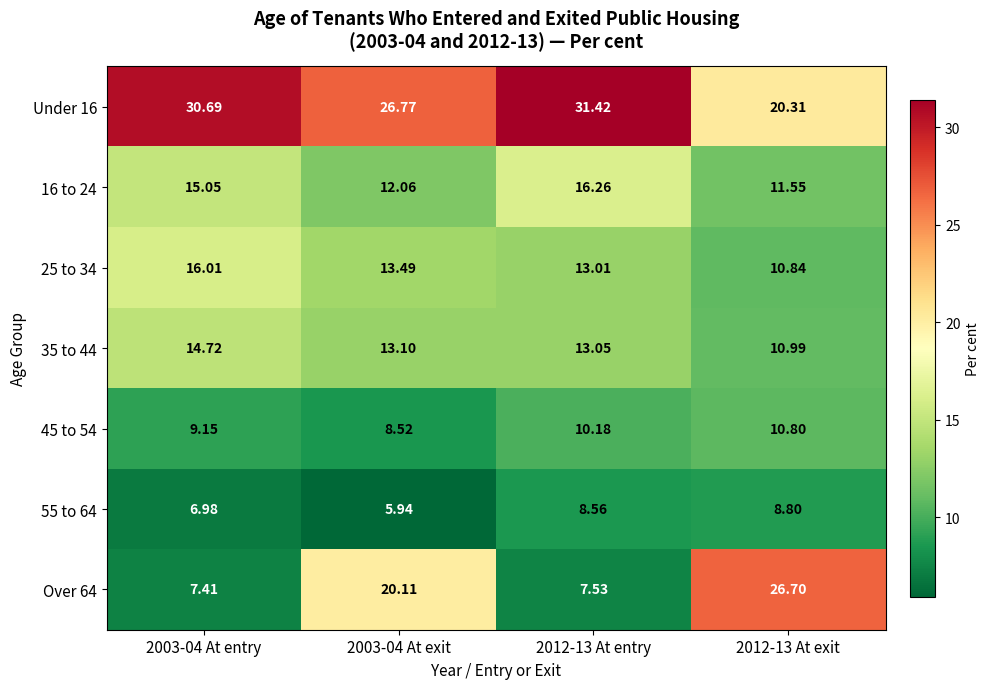

Is the value of Under 16 at 2012-13 At exit greater than the value of 16 to 24 at 2012-13 At exit?

Yes